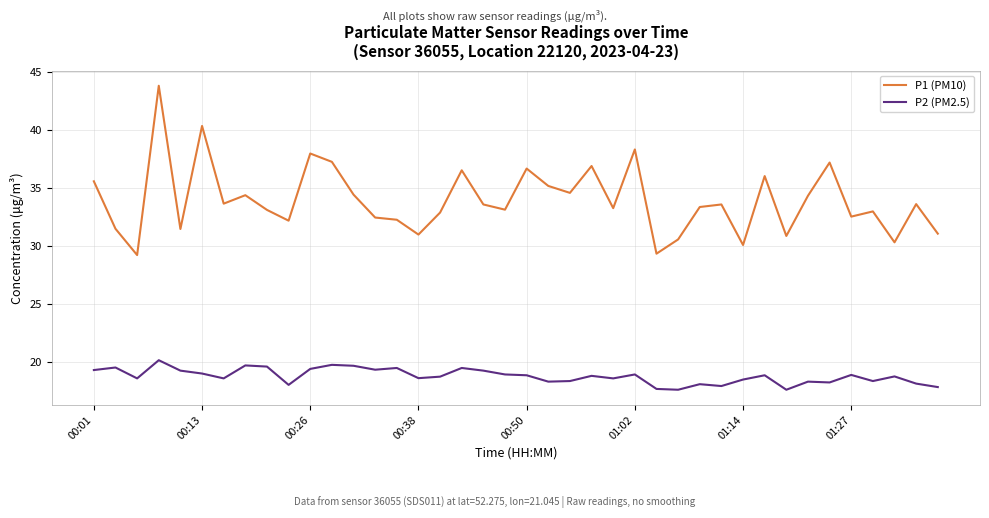

True or false: P1 (PM10) and P2 (PM2.5) cross at least once.

False